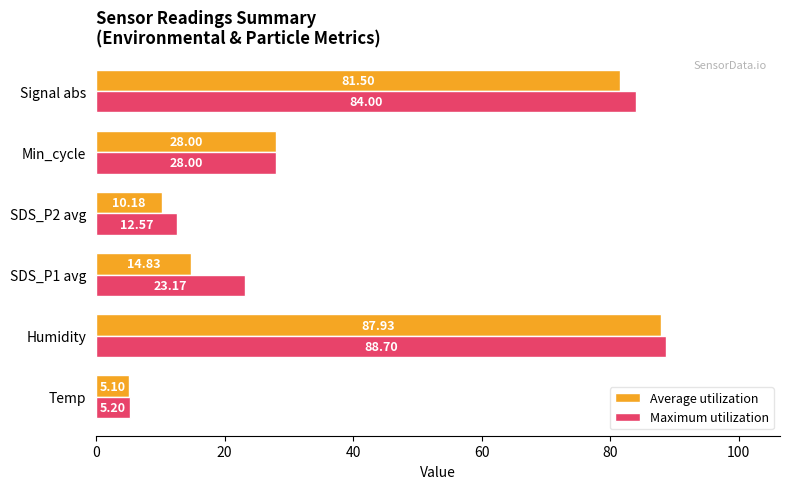

Which series changed the most between Temp and SDS_P2 avg?

Maximum utilization